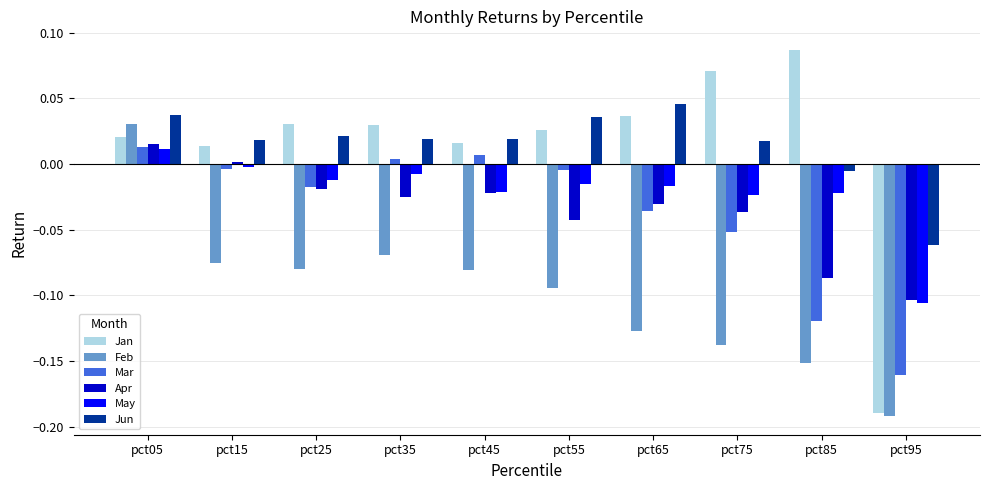

Rank the series at pct65 from lowest to highest value.

Feb, Mar, Apr, May, Jan, Jun